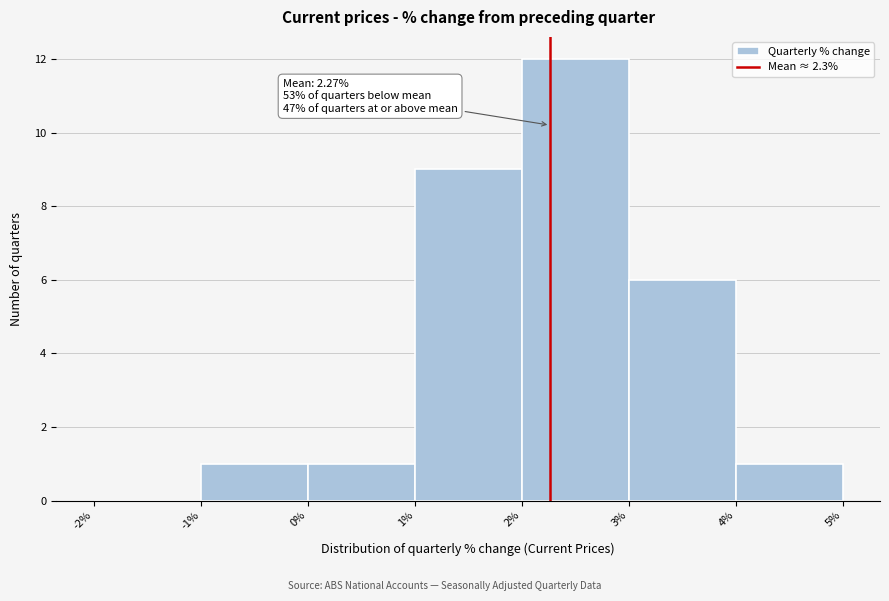

Over which range of the x-axis is the bar tallest?

2% to 3%